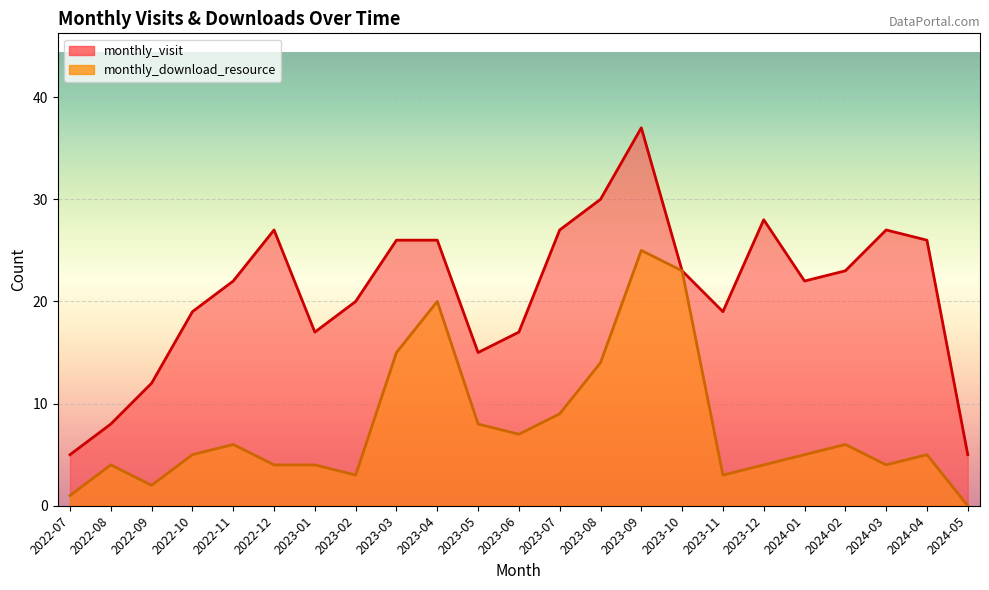

At which category does the chart reach its peak across all series?

2023-09